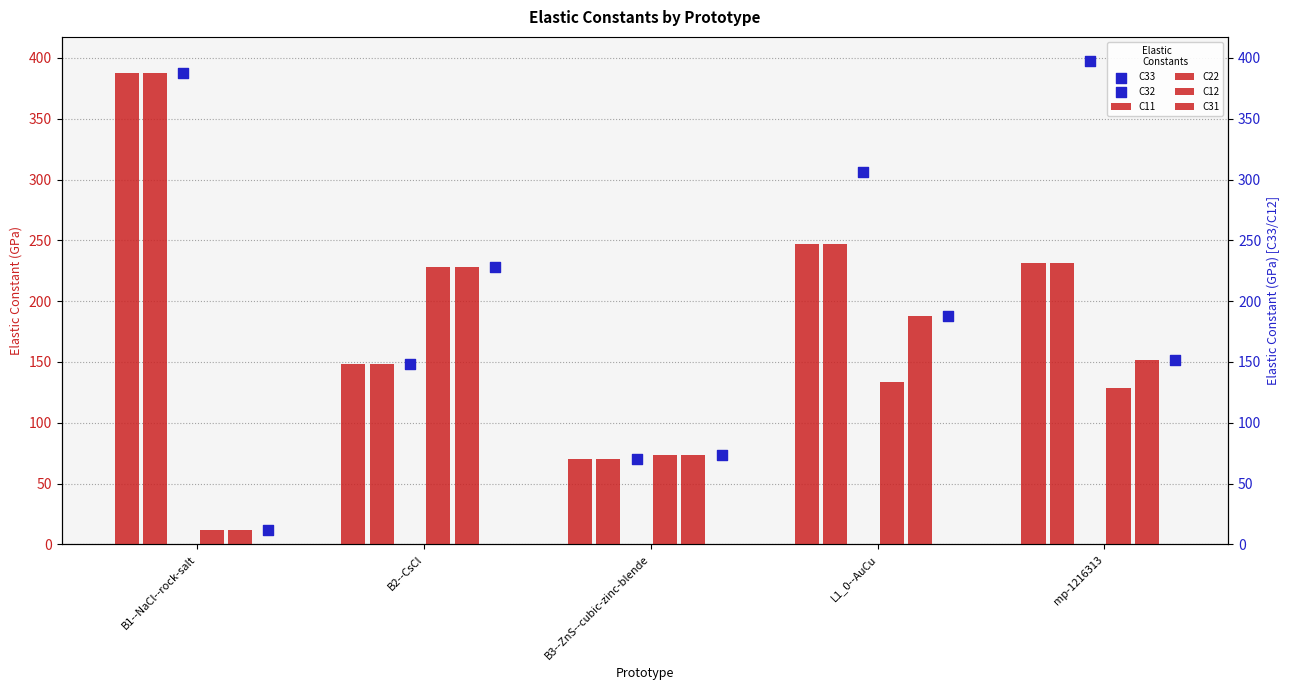

Which series has the largest Y range (max minus min)?

C33